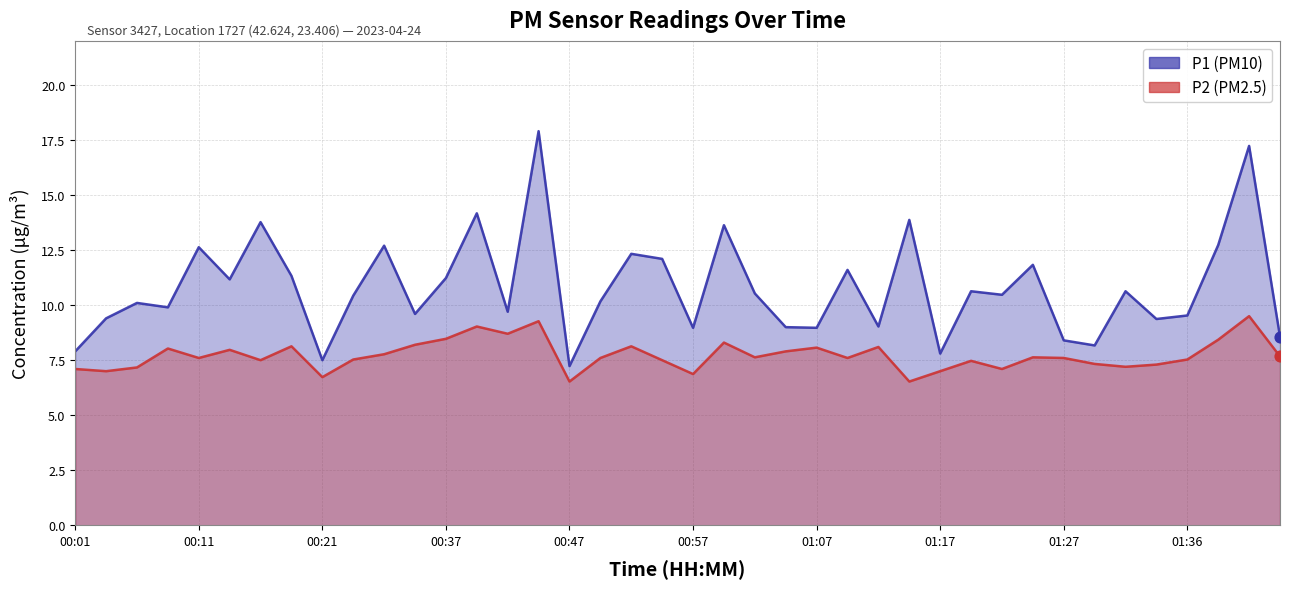

At which category is the sum across all series the highest?

15